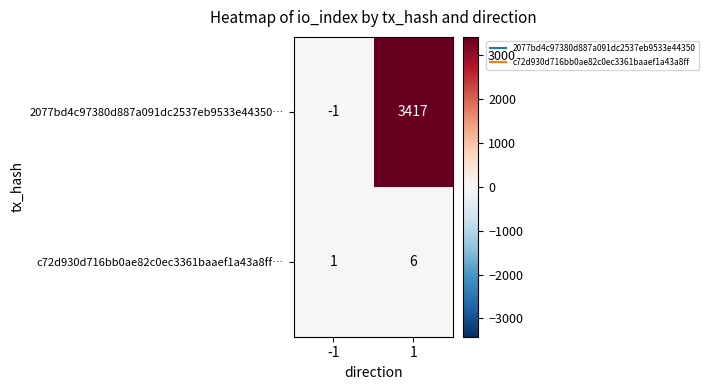

What is the approximate value of 2077bd4c97380d887a091dc2537eb9533e44350… at 1, to the nearest 50?

3400